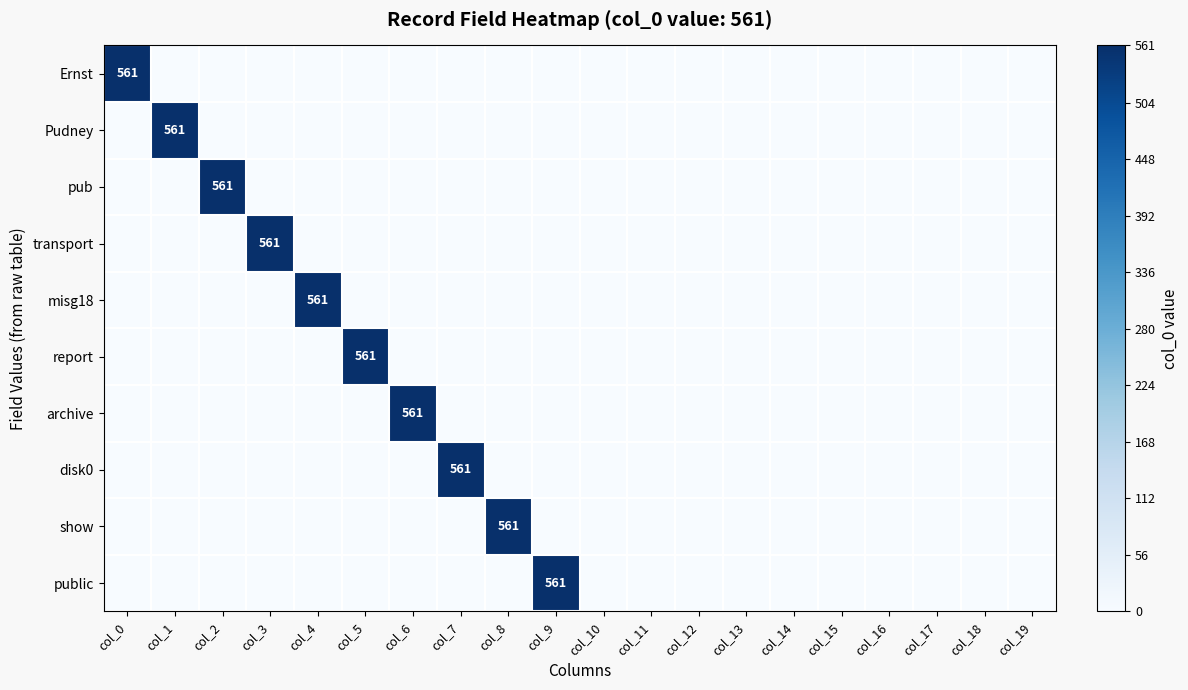

What is the total value across all series at col_9?

561